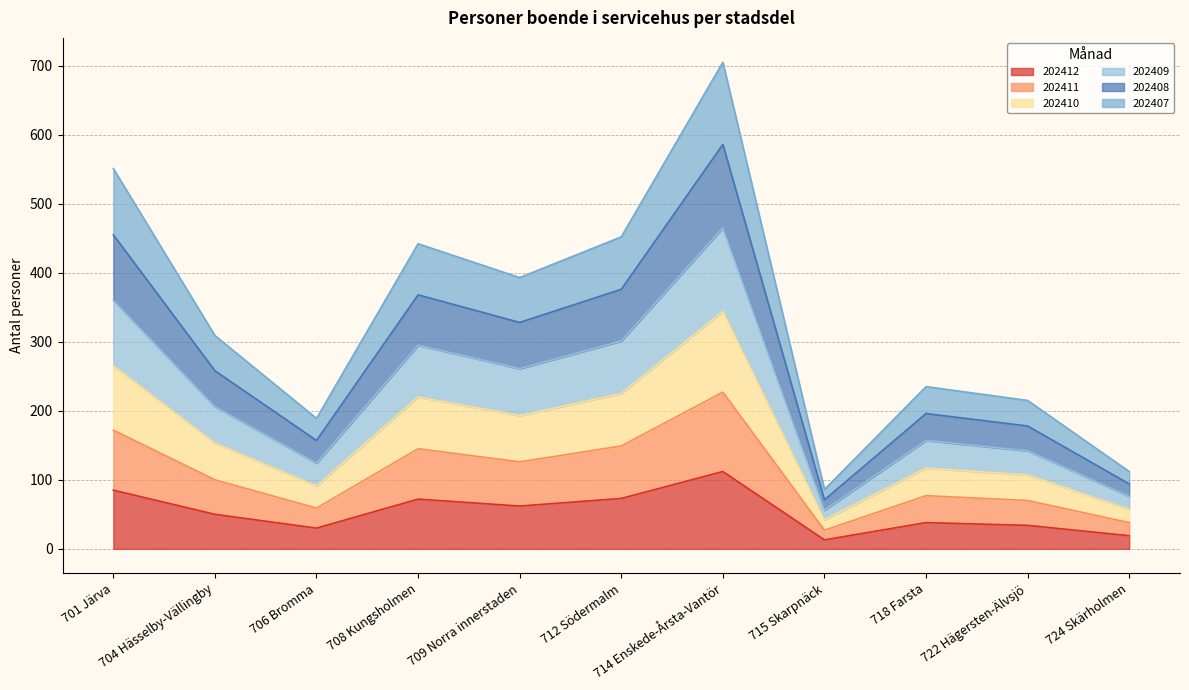

What is the minimum value shown in the chart?

13